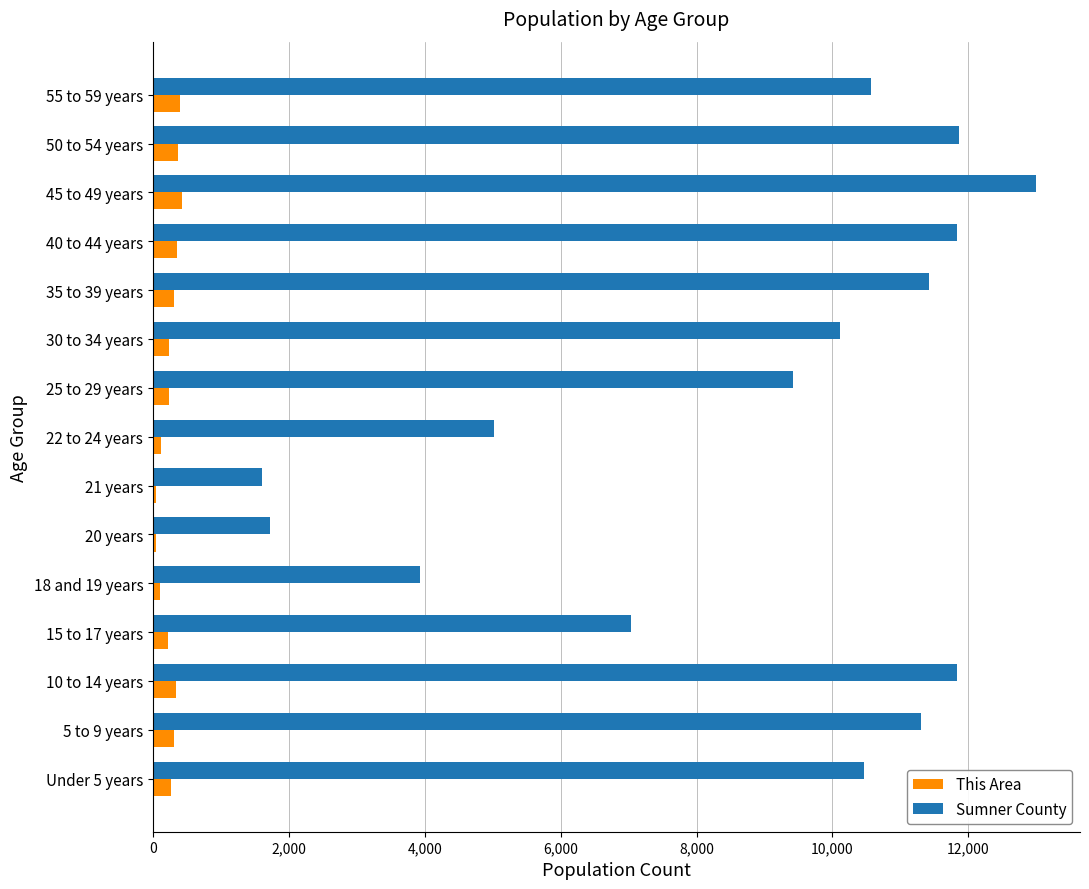

At how many categories does at least one series exceed 1383?

15